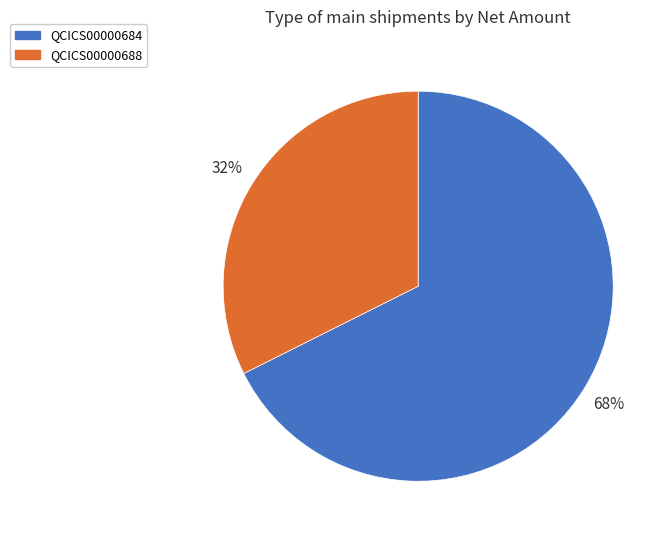

Which category has the biggest portion of the pie?

QCICS00000684